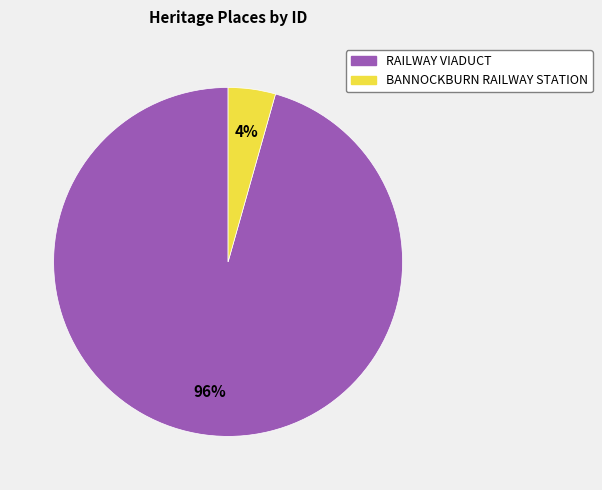

To the nearest percent, what is the combined percentage of BANNOCKBURN RAILWAY STATION and RAILWAY VIADUCT?

100%